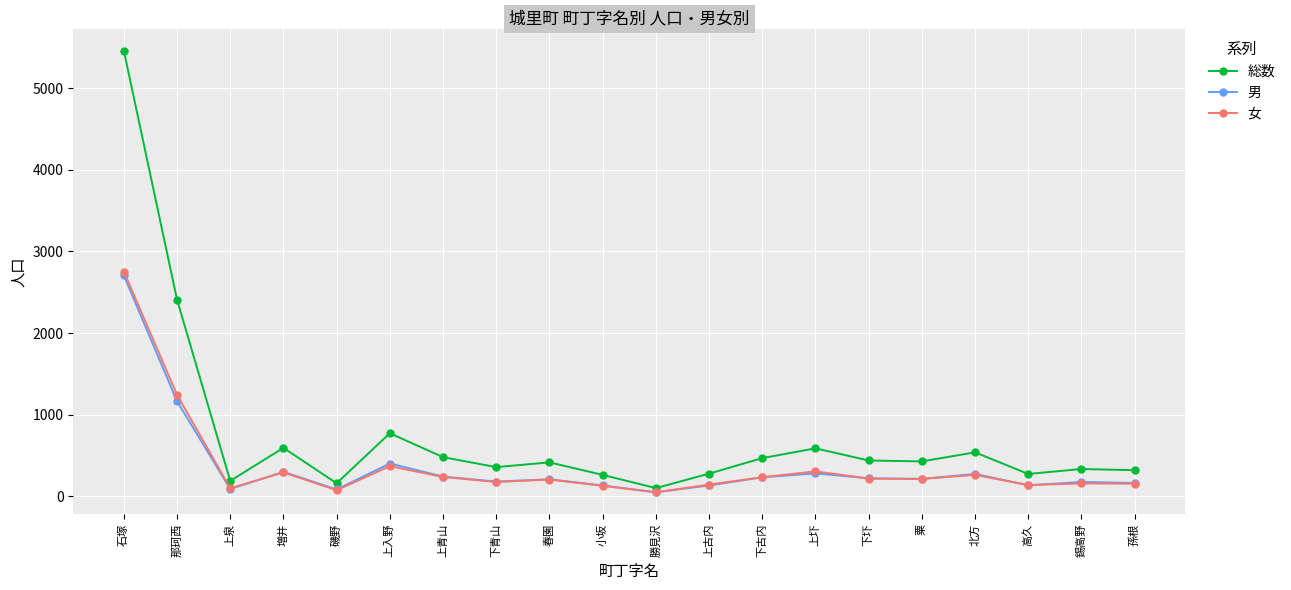

What is the total value across all series at 下古内?

938